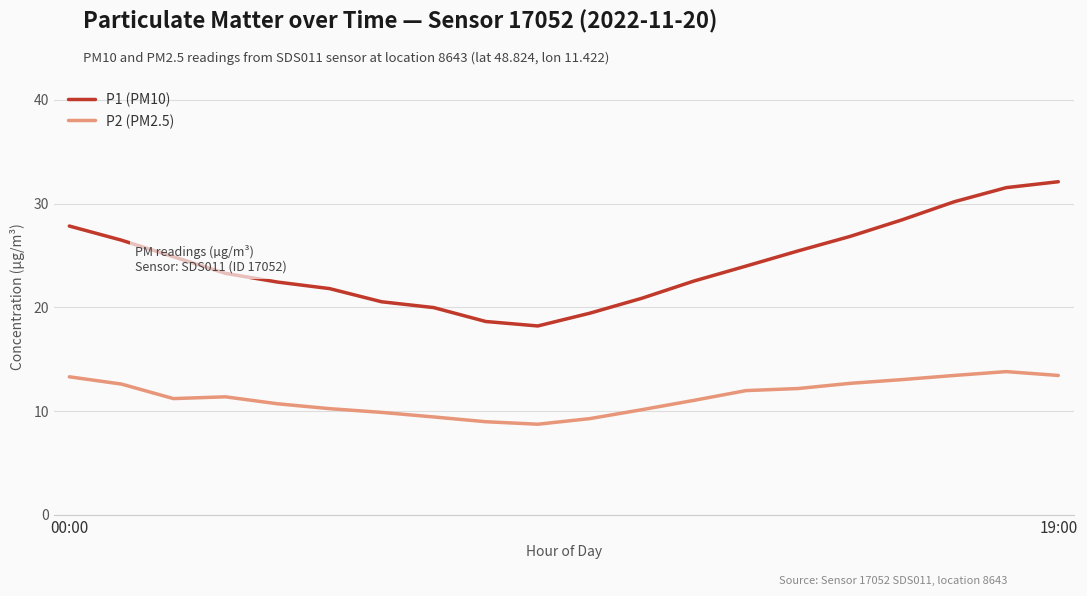

What is the difference between the maximum and minimum values in the P1 (PM10) series?

13.9